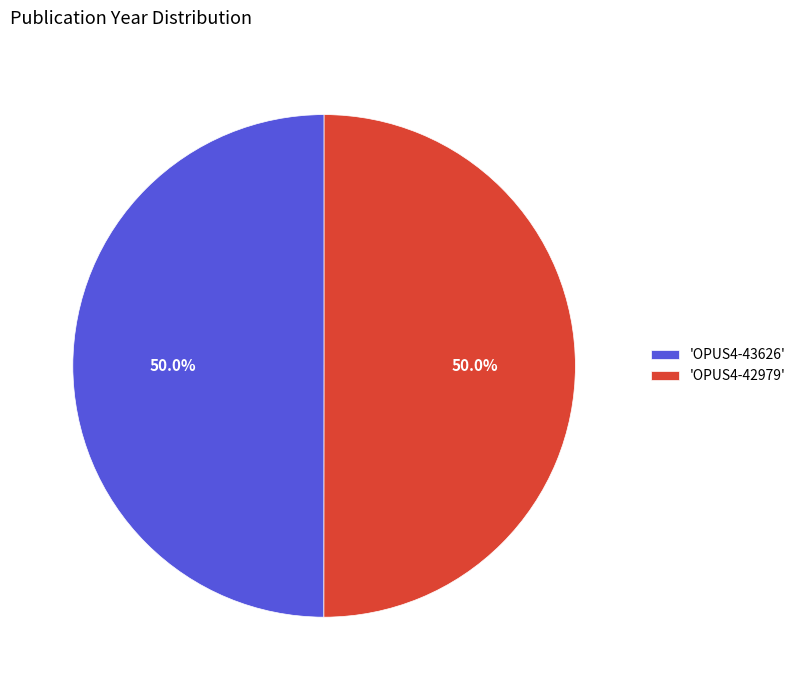

What percentage is NOT represented by 'OPUS4-42979'?

50.0%